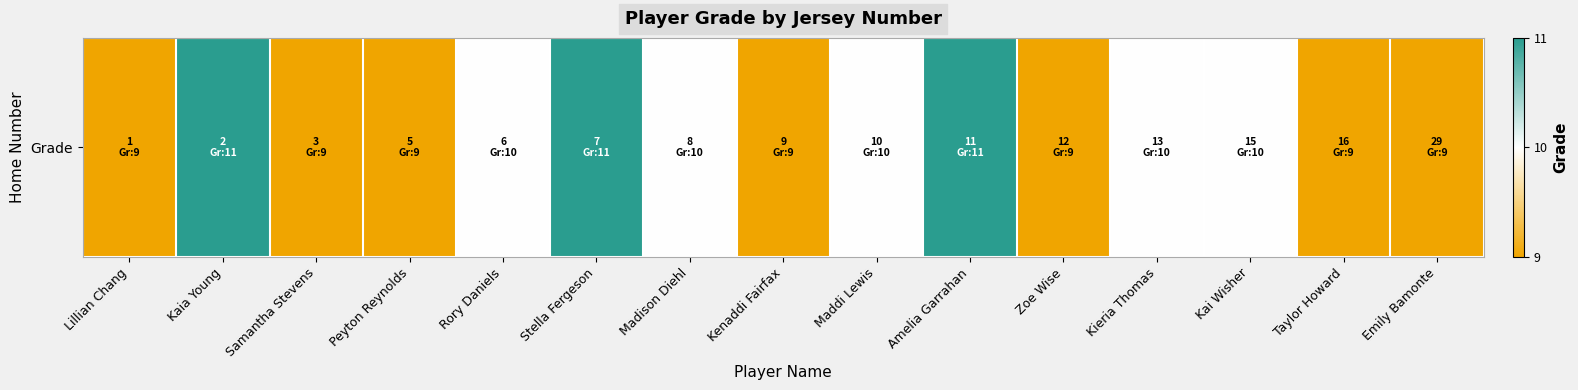

True or false: the data shows 4 at Maddi Lewis.

False